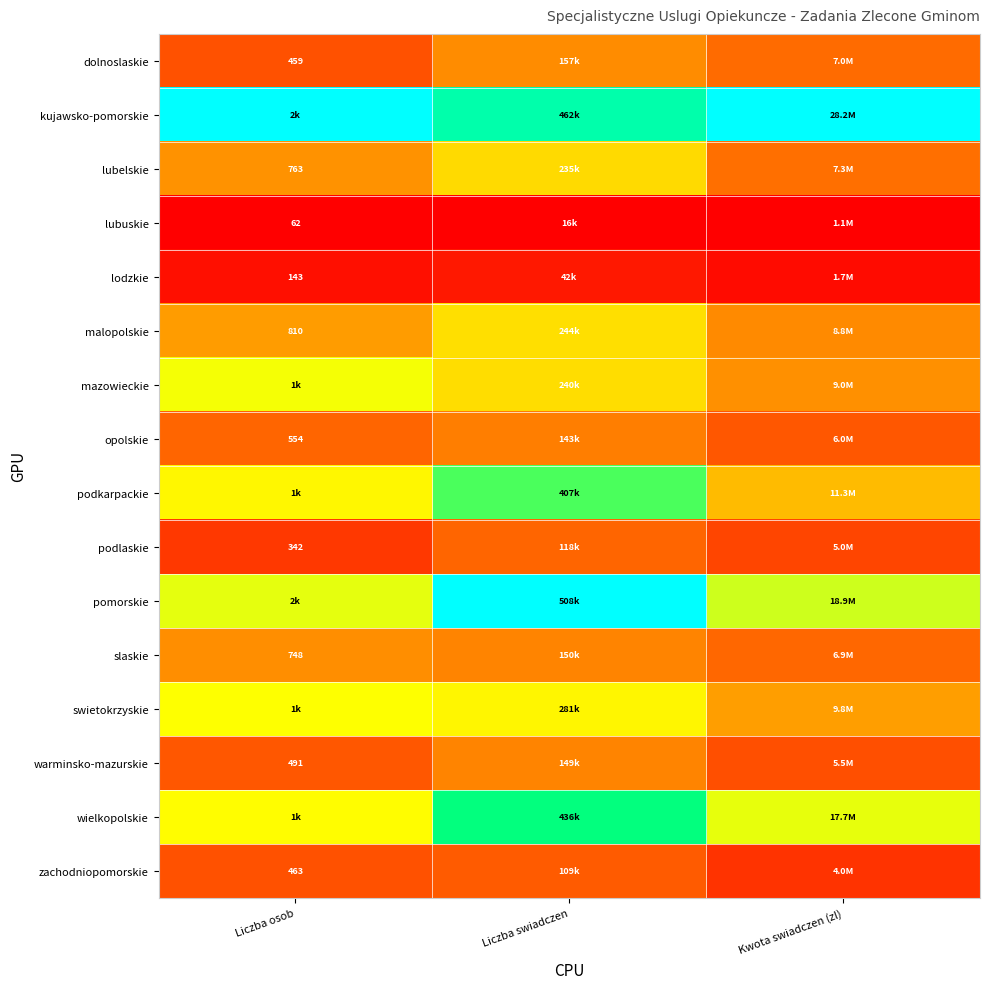

Which series has the largest total across all categories?

kujawsko-pomorskie